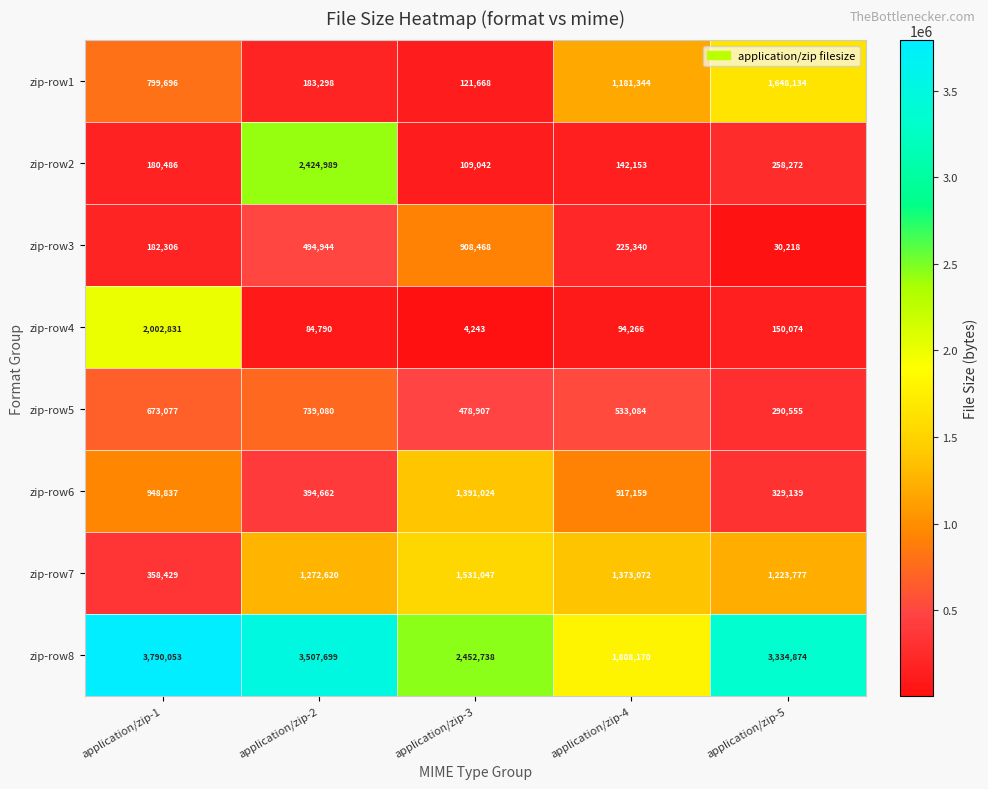

Which label corresponds to the smallest value in the chart?

application/zip-3